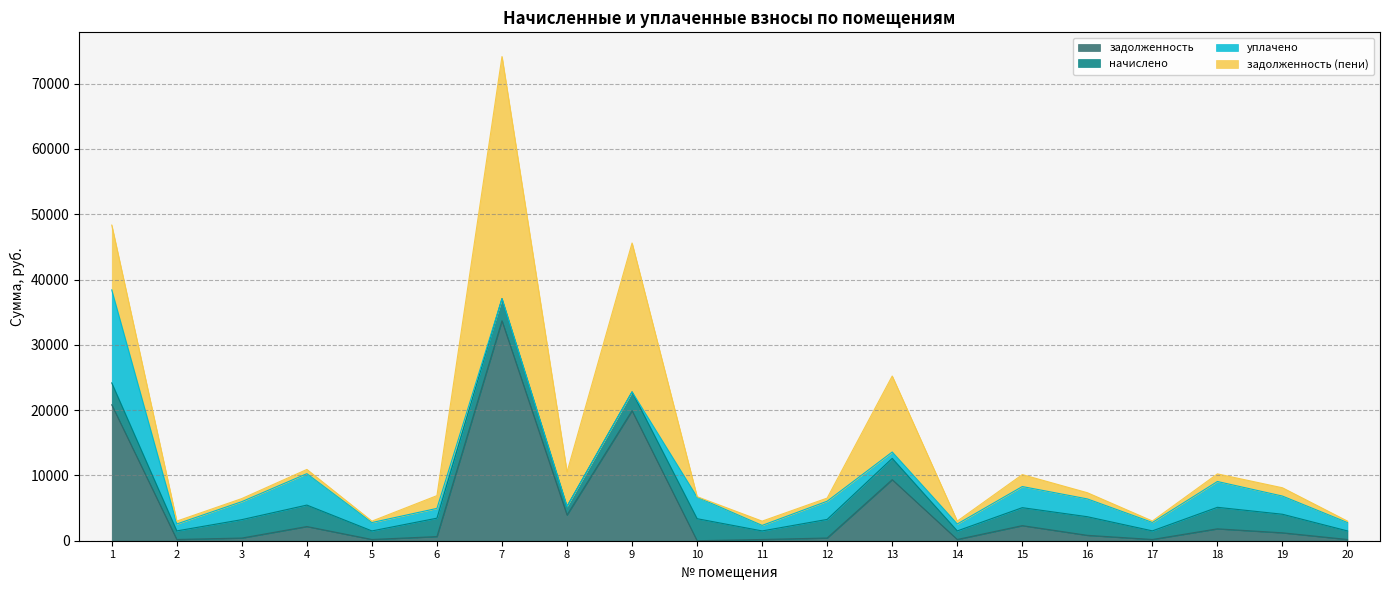

Rank the categories by начислено value from highest to lowest.

7, 10, 1, 18, 4, 13, 9, 12, 16, 19, 3, 6, 15, 8, 17, 2, 5, 11, 14, 20